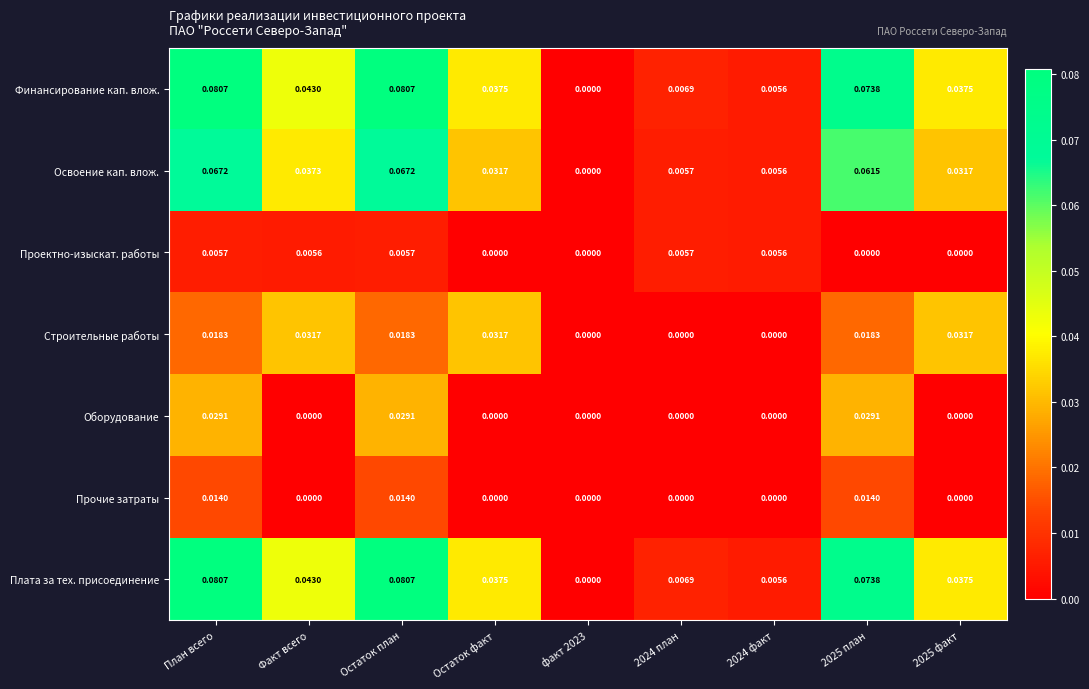

Is the value of Оборудование at 2025 план greater than the value of Освоение кап. влож. at План всего?

No